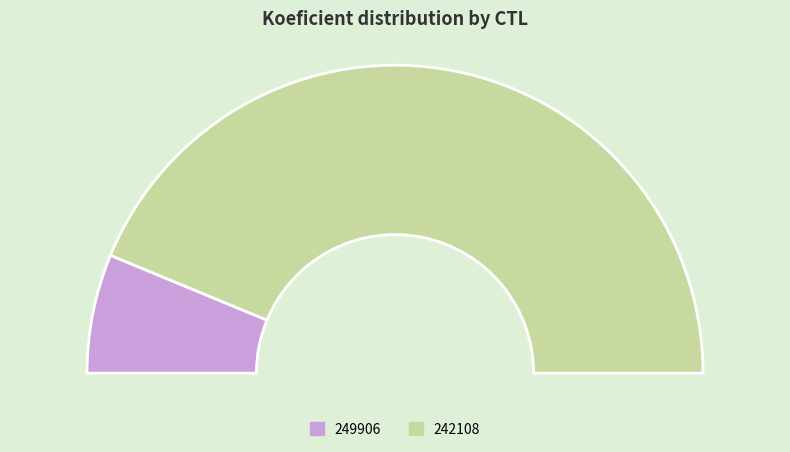

To the nearest percent, what is the difference between the 242108 and 249906 slice percentages?

75%